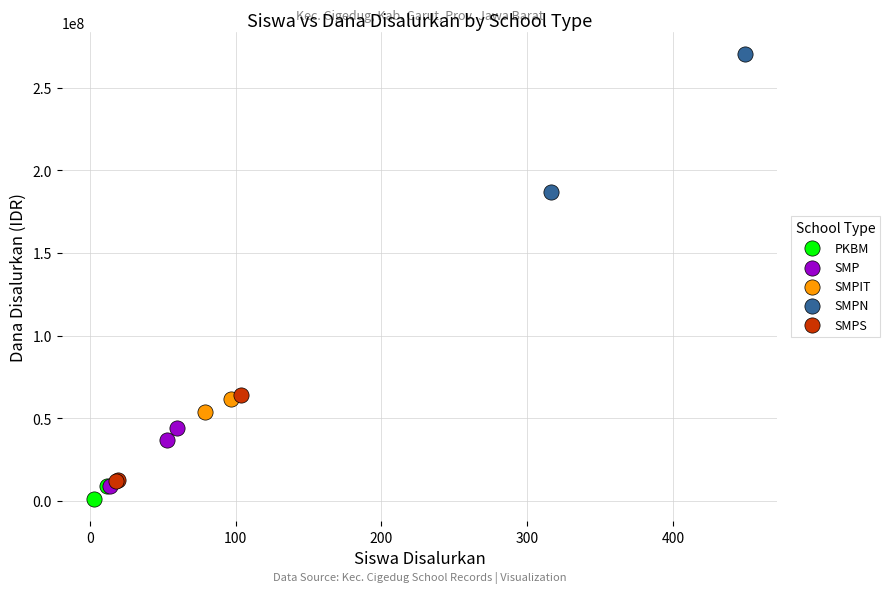

Which series contains the highest Y value?

SMPN